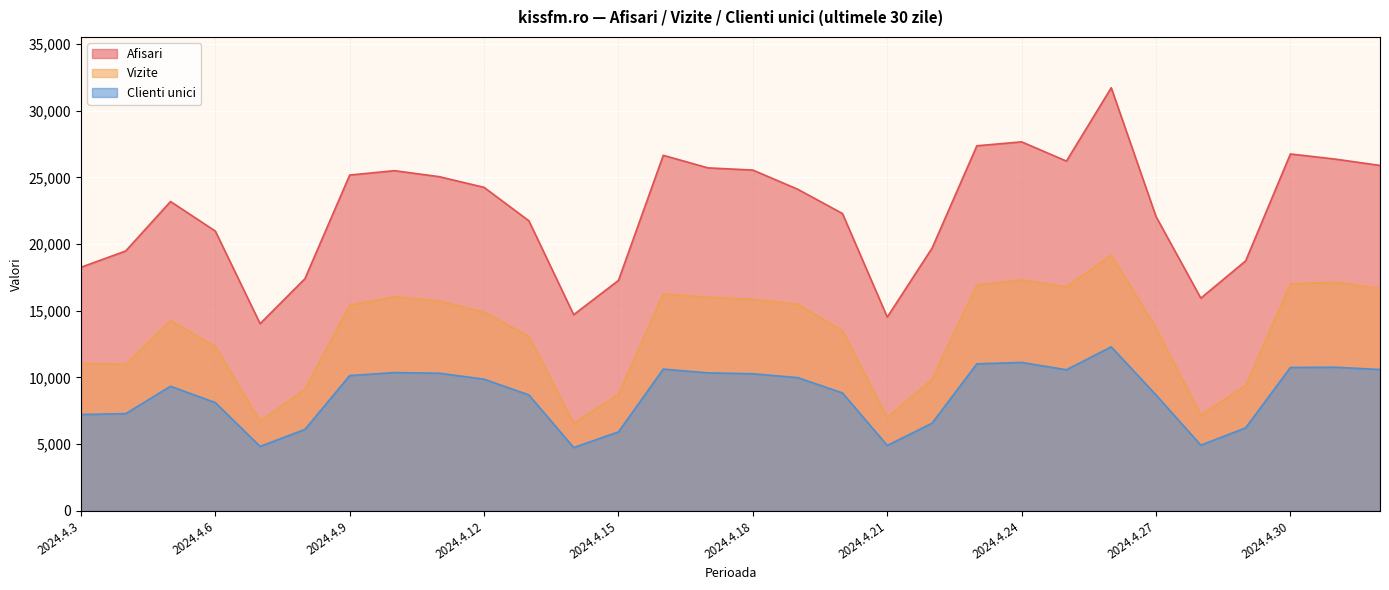

Between 2024.4.10 and 2024.4.11, which series saw the biggest shift?

Afisari